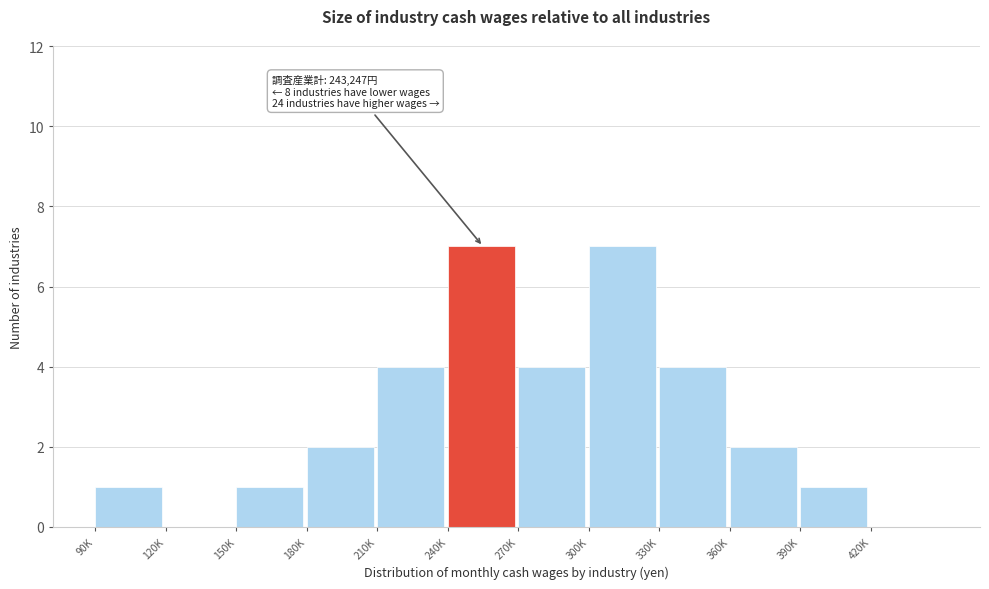

Reading left to right, extract all data points from this chart.

90K=1	120K=0	150K=1	180K=2	210K=4	240K=7	270K=4	300K=7	330K=4	360K=2	390K=1	420K=0